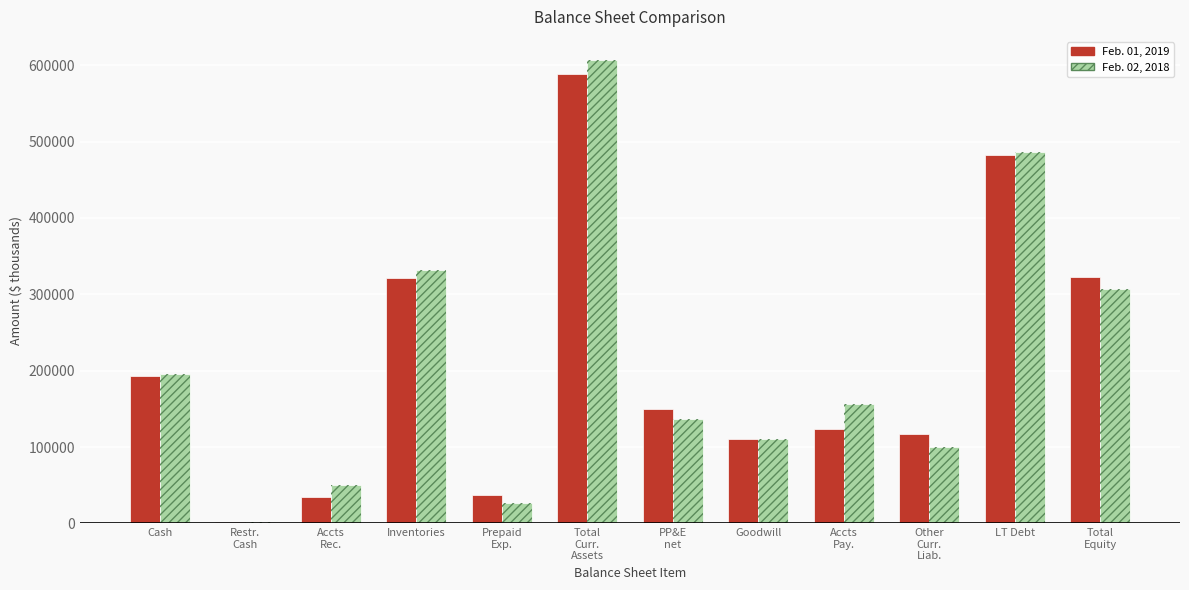

What is the value of the Feb. 01, 2019 bar at the 3rd from the left?

34549